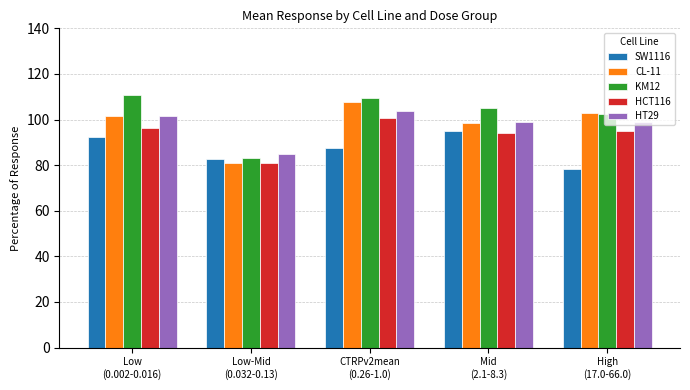

What is the smallest value displayed?

78.3